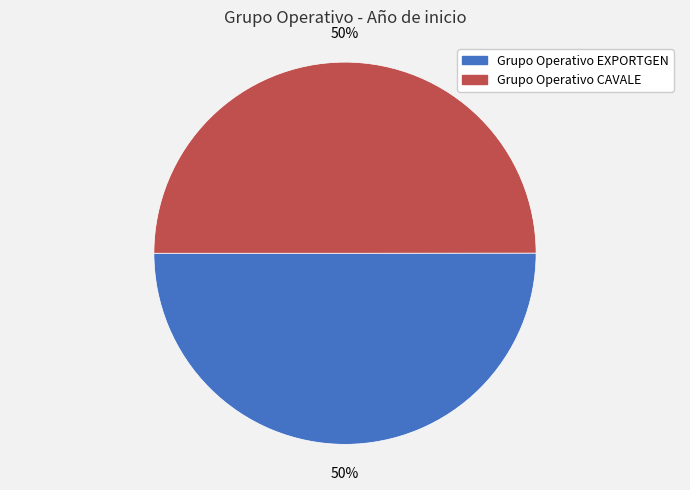

To the nearest percent, what percentage of the pie is Grupo Operativo CAVALE?

50%